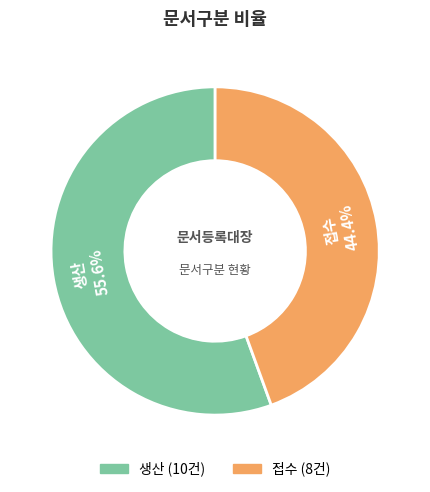

Is there any slice that represents more than half of the pie?

Yes